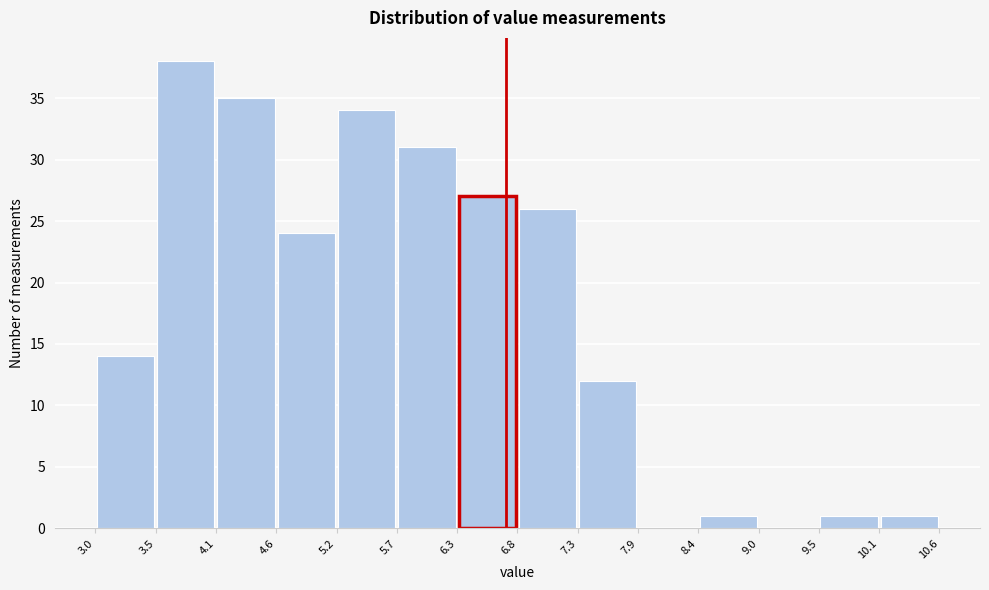

Reading left to right, transcribe this chart: for each bar, give the range it covers on the x-axis and its height. The values are not printed on the chart, so give them approximately, as read against the axis.

3.0 to 3.5: 14
3.5 to 4.1: 38
4.1 to 4.6: 35
4.6 to 5.2: 24
5.2 to 5.7: 34
5.7 to 6.3: 31
6.3 to 6.8: 27
6.8 to 7.3: 26
7.3 to 7.9: 12
7.9 to 8.4: 0
8.4 to 9.0: 1
9.0 to 9.5: 0
9.5 to 10.1: 1
10.1 to 10.6: 1